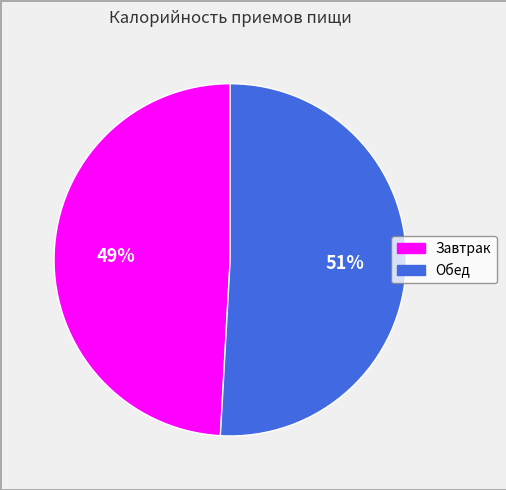

What percentage is the Обед slice, to the nearest percent?

51%